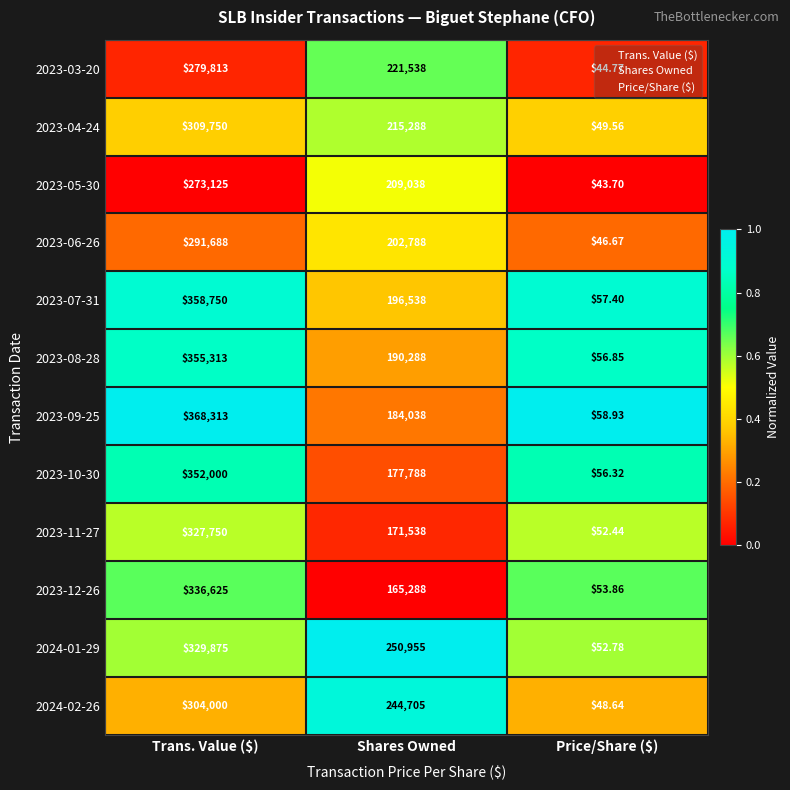

At which label is 2024-01-29 closest to 164963?

Shares Owned